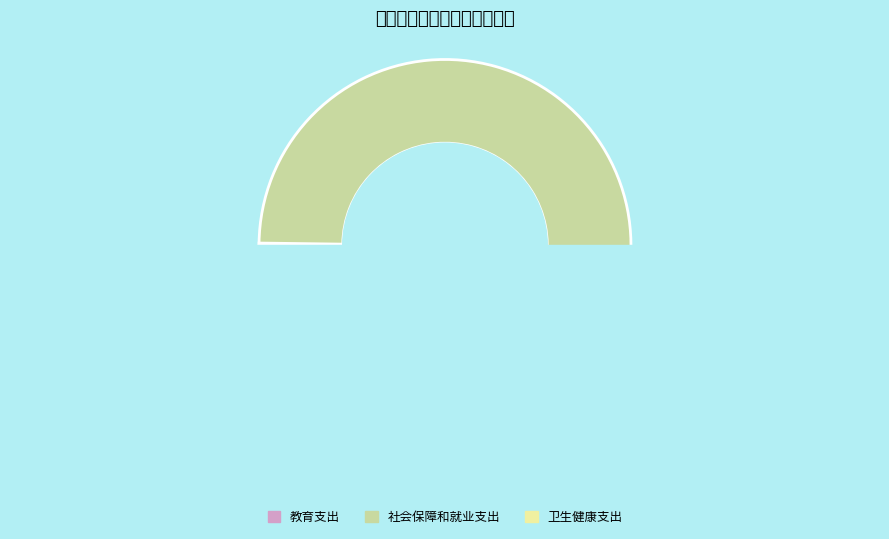

What is the smallest slice in the pie chart?

教育支出